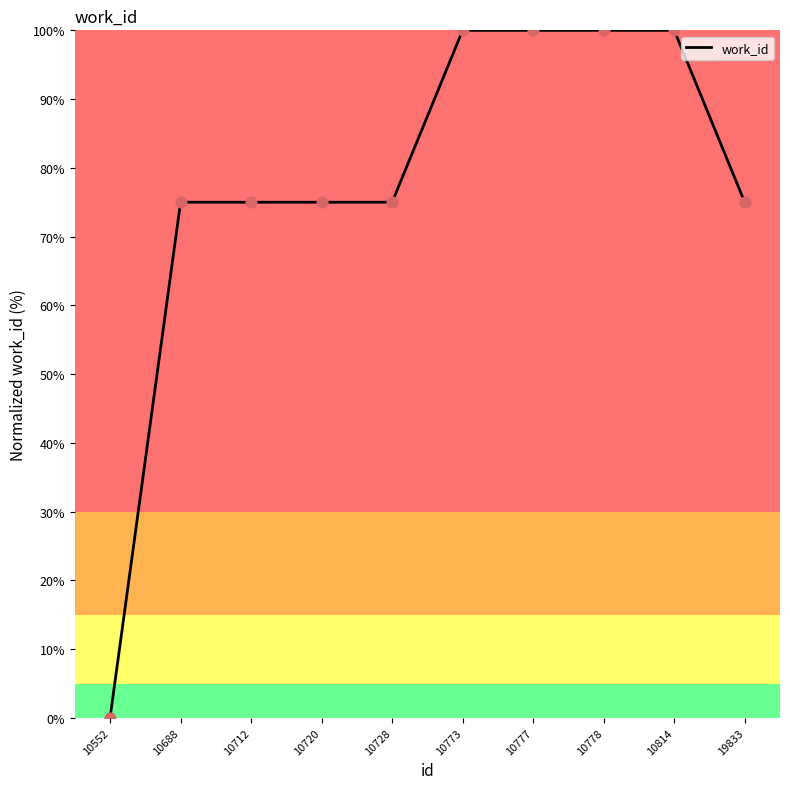

What is the change in value from 10688 to 10778?

+25